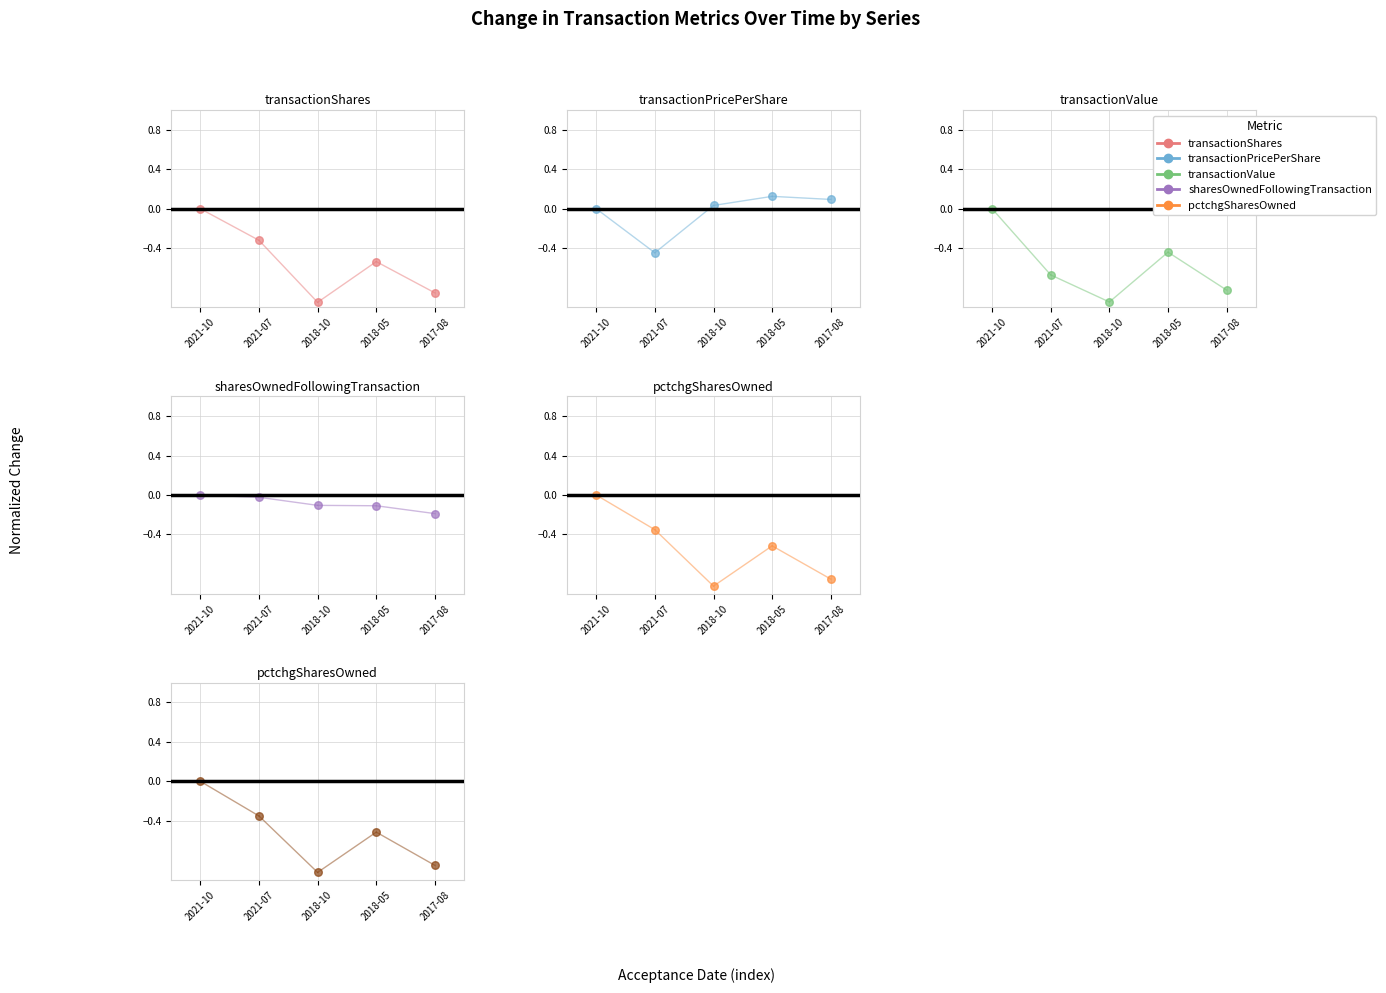

At which category is the sum across all series the highest?

2021-10